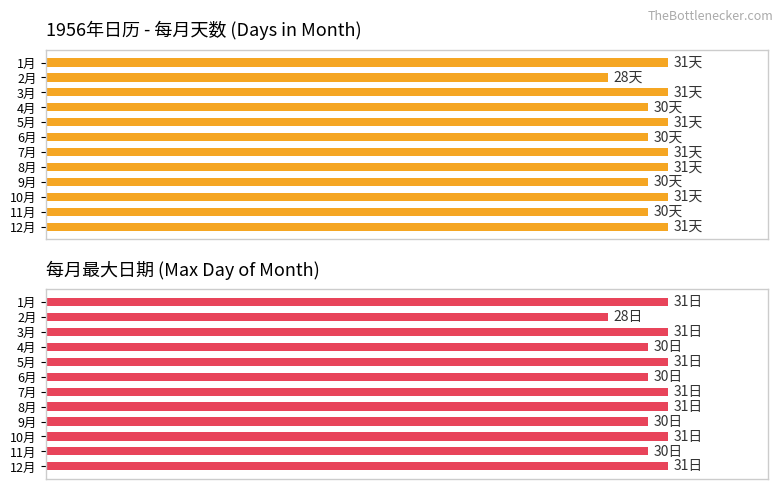

What is the total value across all series at 8月?

62